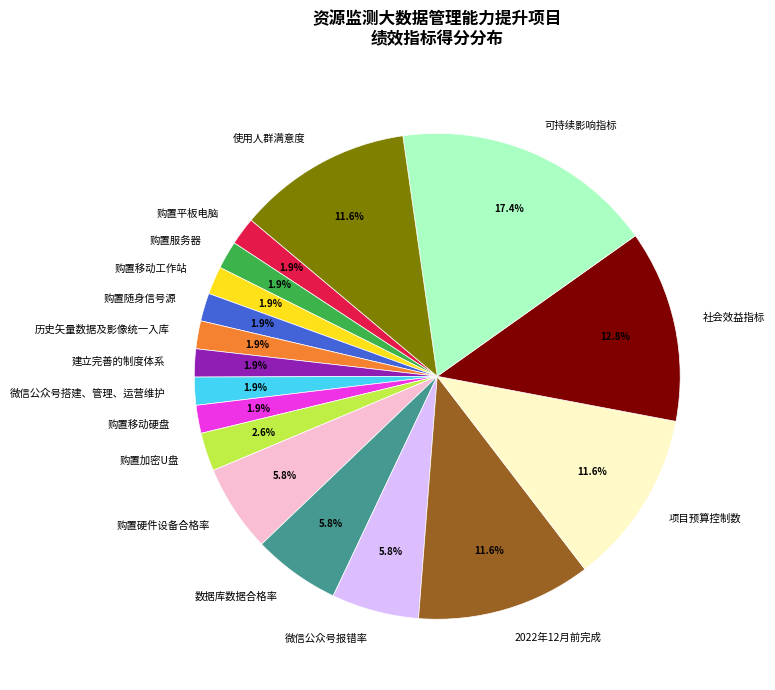

Do 社会效益指标 and 使用人群满意度 together represent more than half of the pie?

No